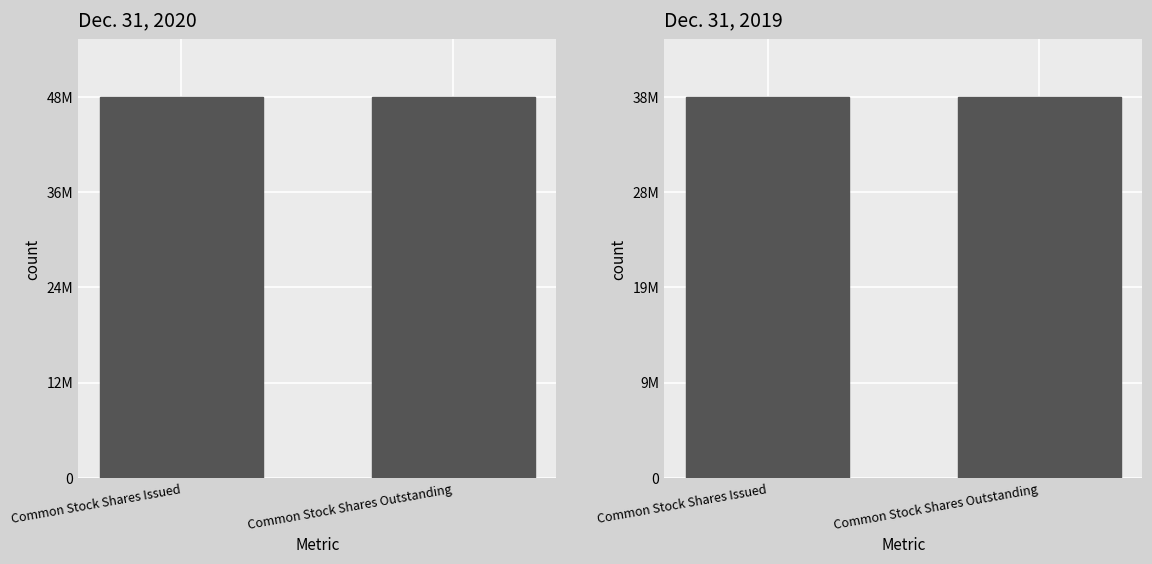

What is the total value across all series at Common Stock Shares Issued?

86917094